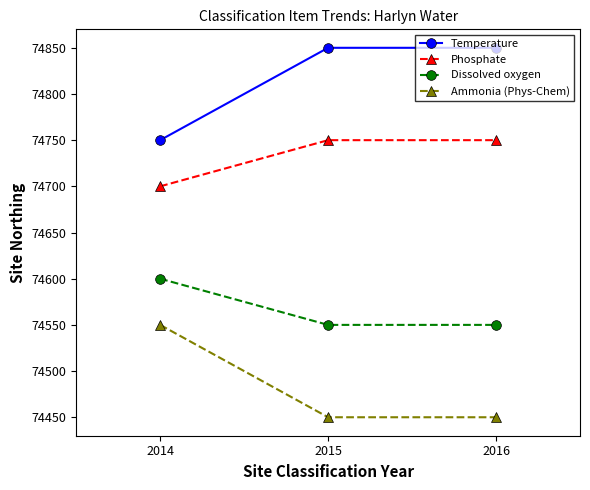

List the series in order of their overall mean, highest first.

Temperature, Phosphate, Dissolved oxygen, Ammonia (Phys-Chem)